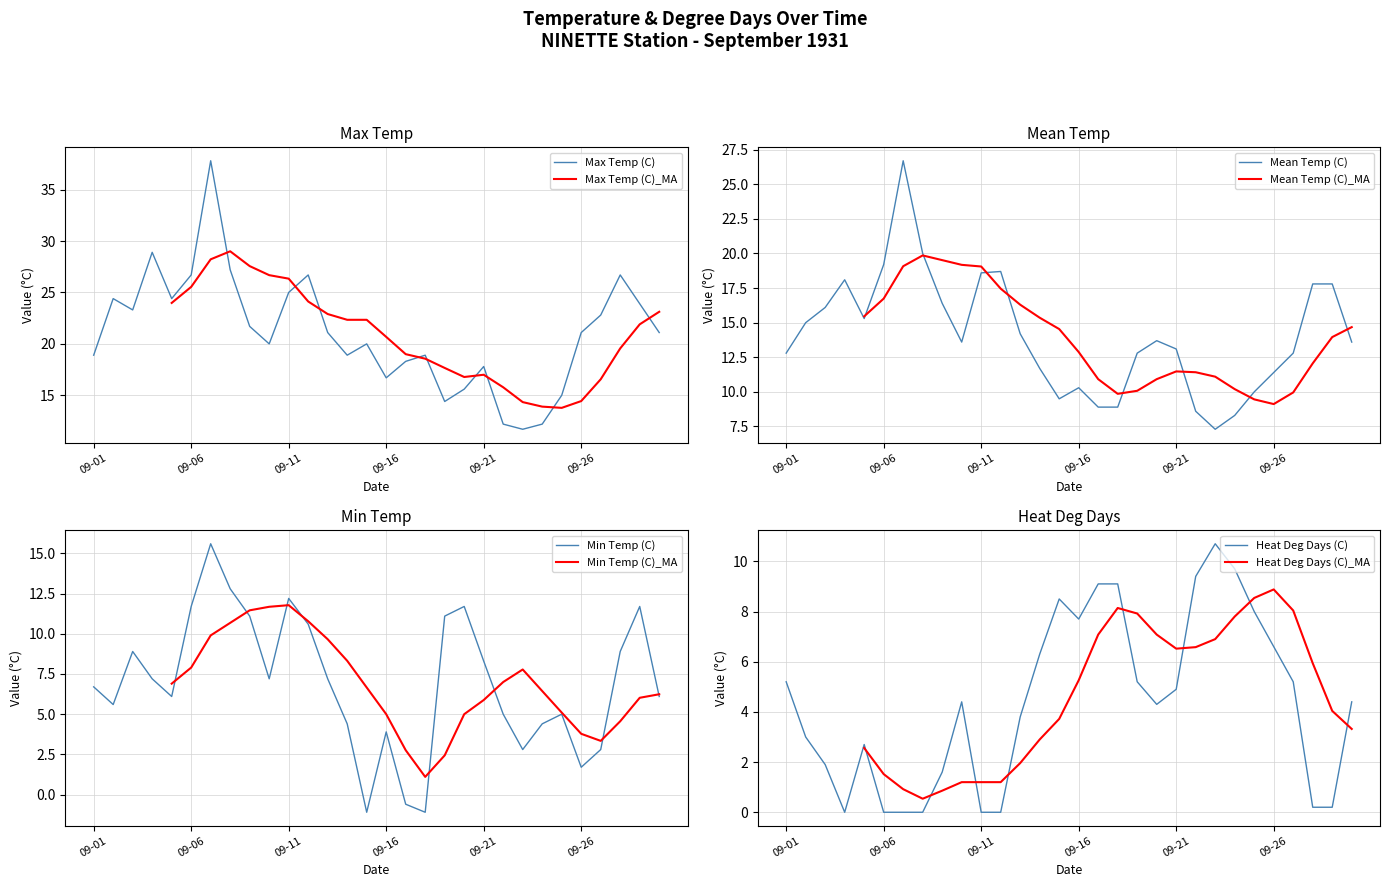

How many categories are shown in the chart?

30